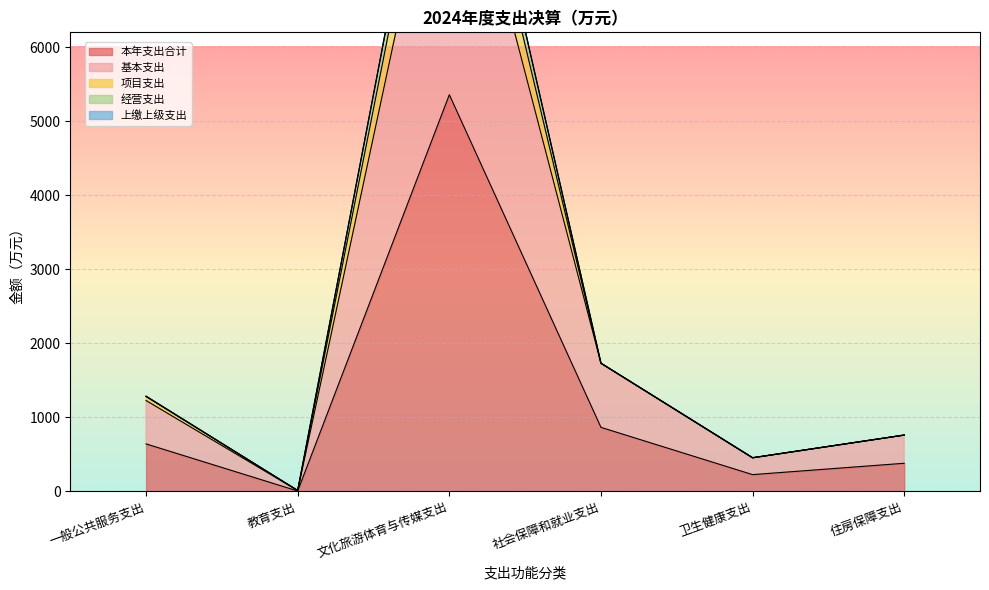

Count the number of categories in the chart.

6